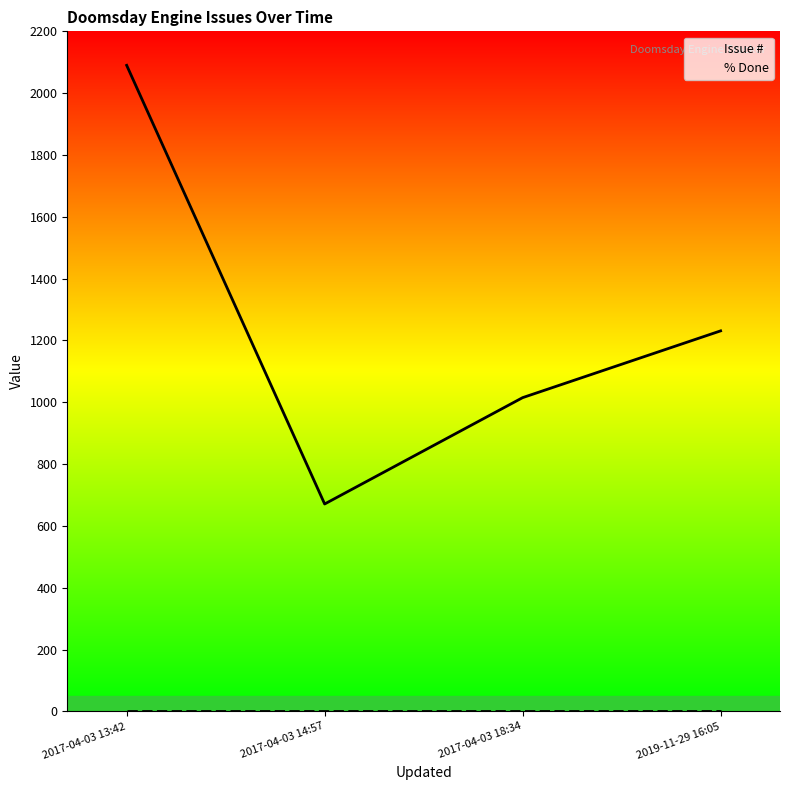

True or false: Issue # and % Done intersect in this chart.

False